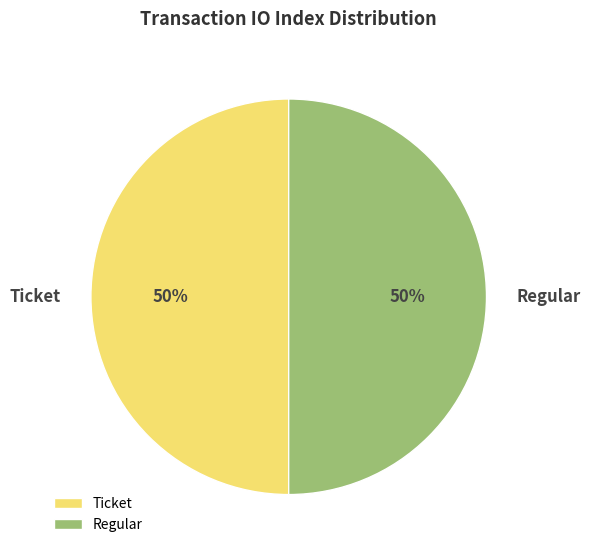

Combined, do Ticket and Regular account for over 50%?

Yes